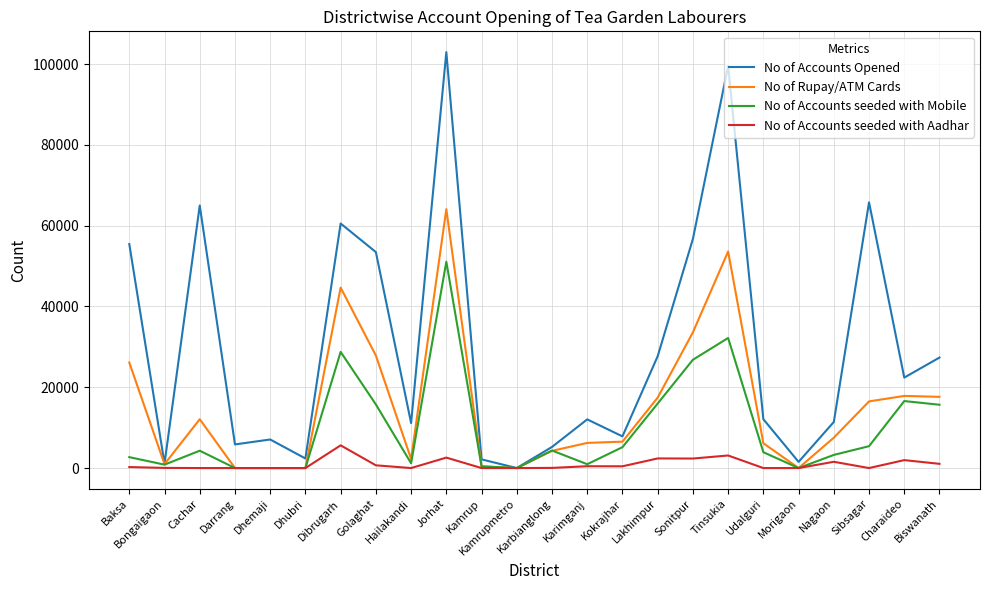

What value does the No of Accounts Opened series have at Lakhimpur?

27687